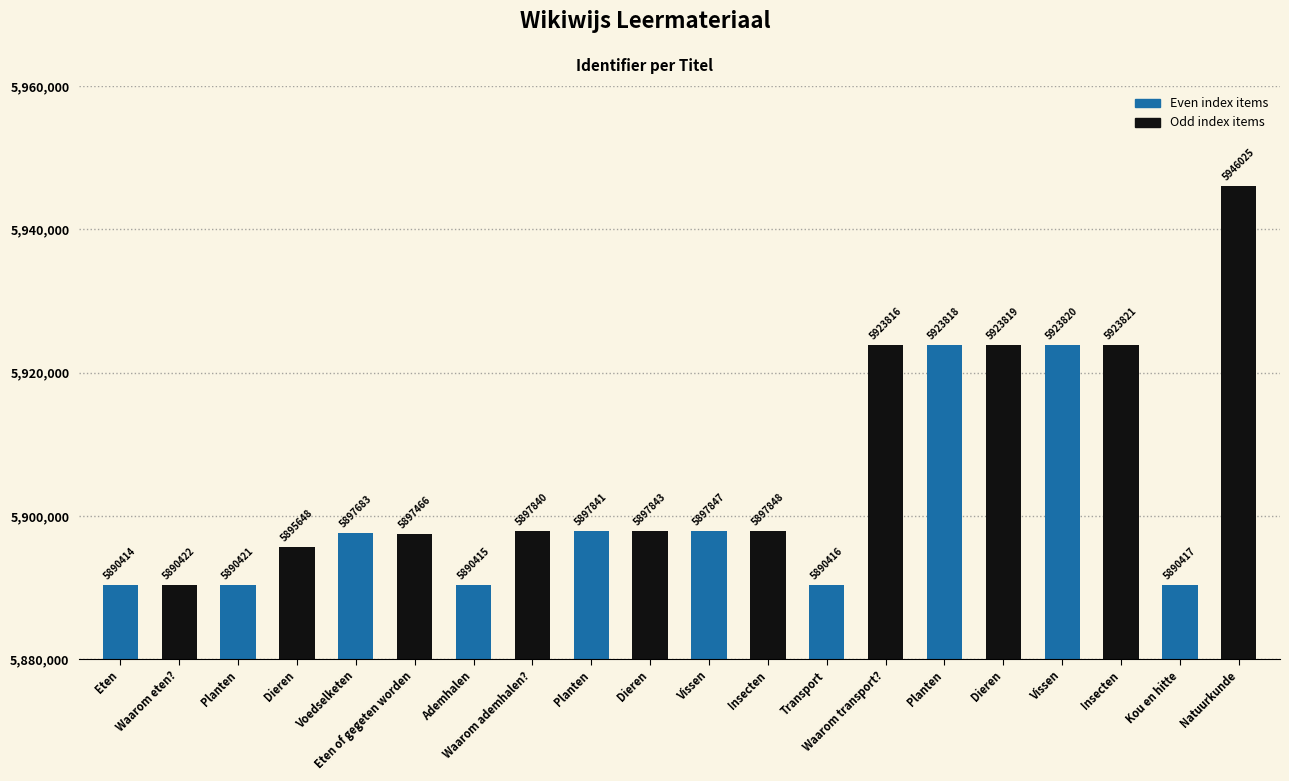

What is the ratio of the value at Vissen to the value at Waarom eten??

1.0